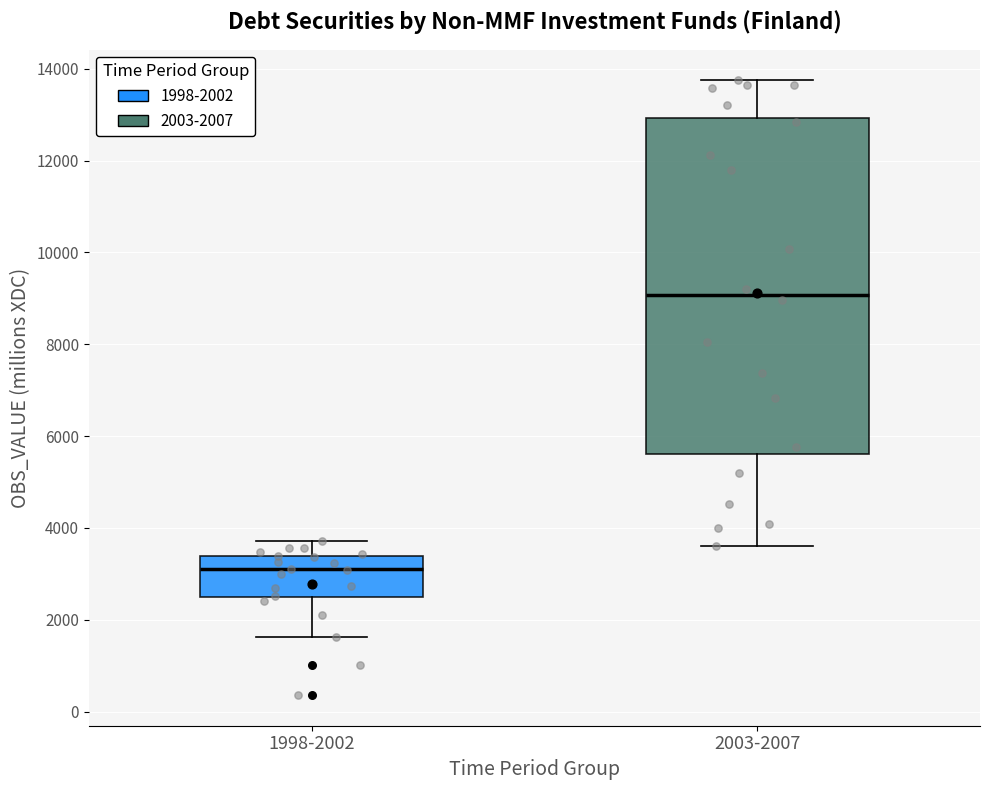

Reading left to right, transcribe this box plot: for each box, give where its median line is, the range the box spans, and where its two whiskers end, as read against the y-axis. The values are not printed on the chart, so give them approximately, as read against the axis.

1998-2002: median 3000, box 2400 to 3400, whiskers 1600 to 3800
2003-2007: median 9000, box 5600 to 13000, whiskers 3600 to 13800